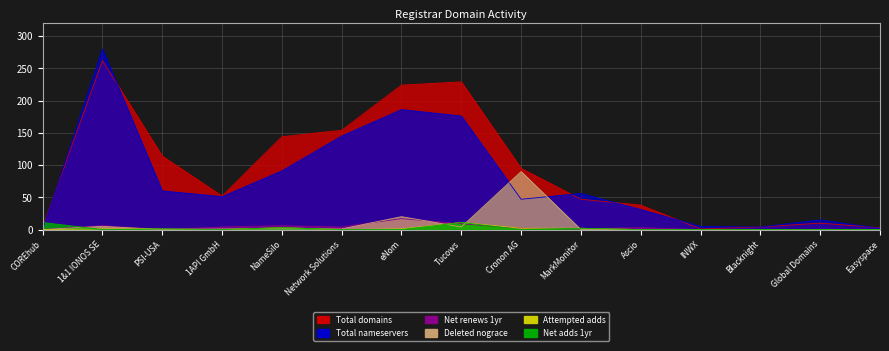

After their last crossing, which series has the higher values: net-renews-1-yr or net-adds-1-yr?

net-renews-1-yr